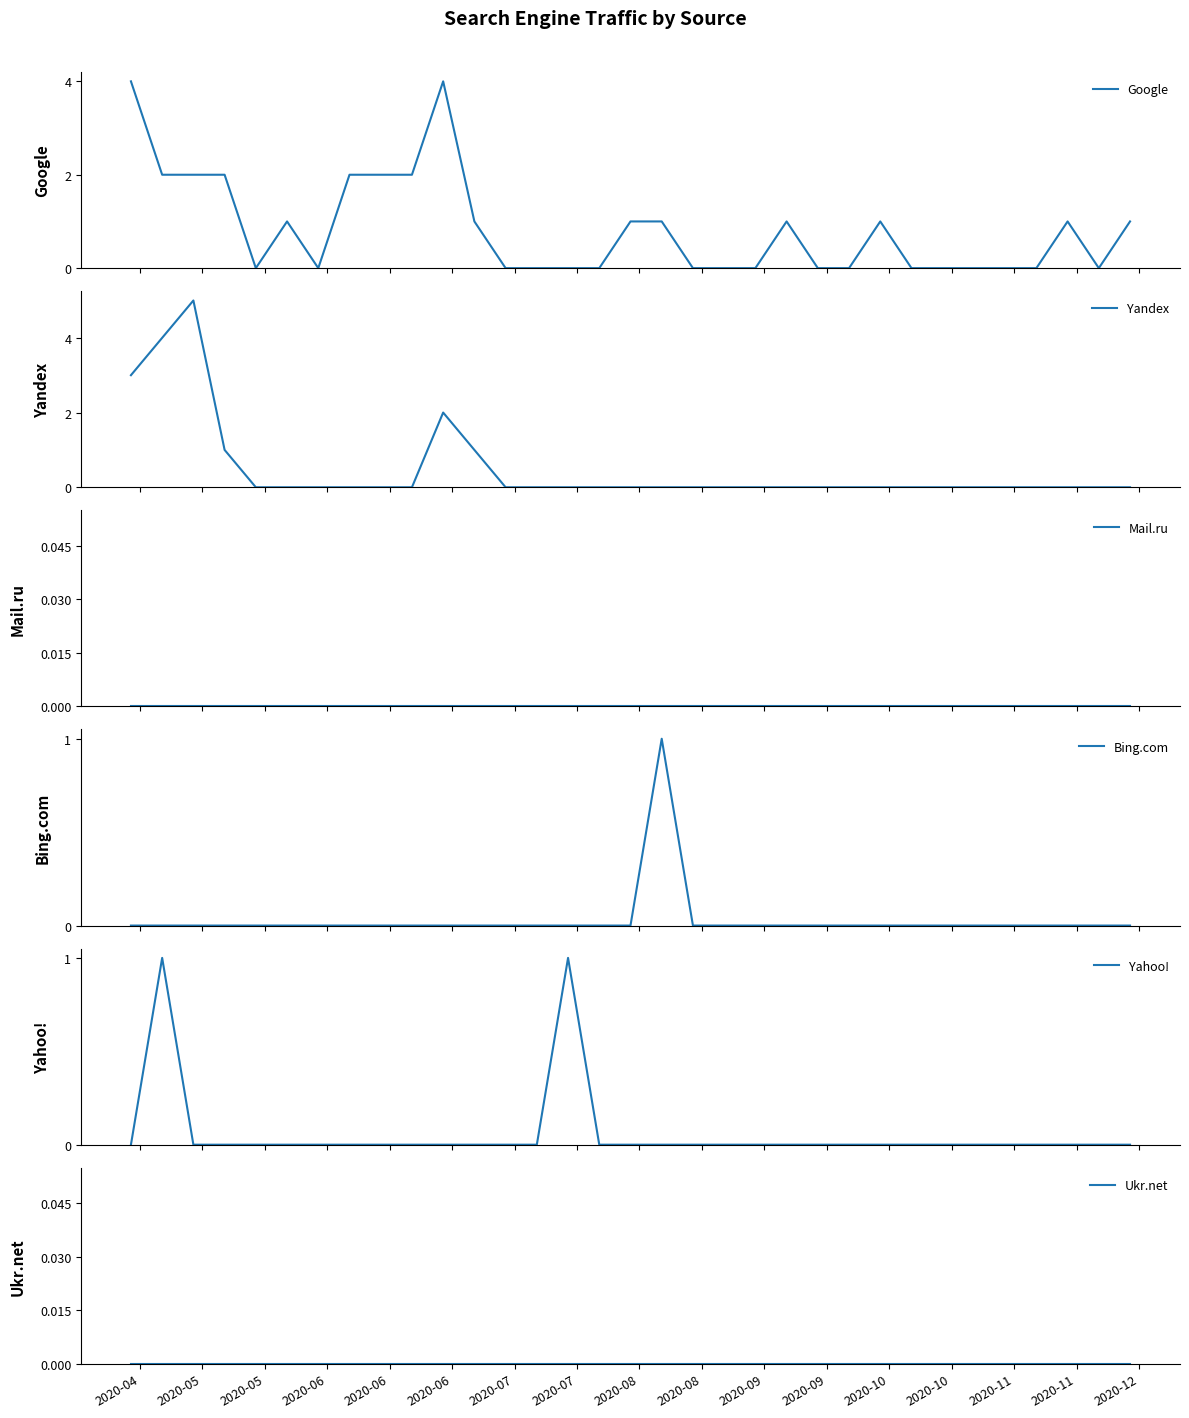

True or false: Google and Mail.ru cross at least once.

False